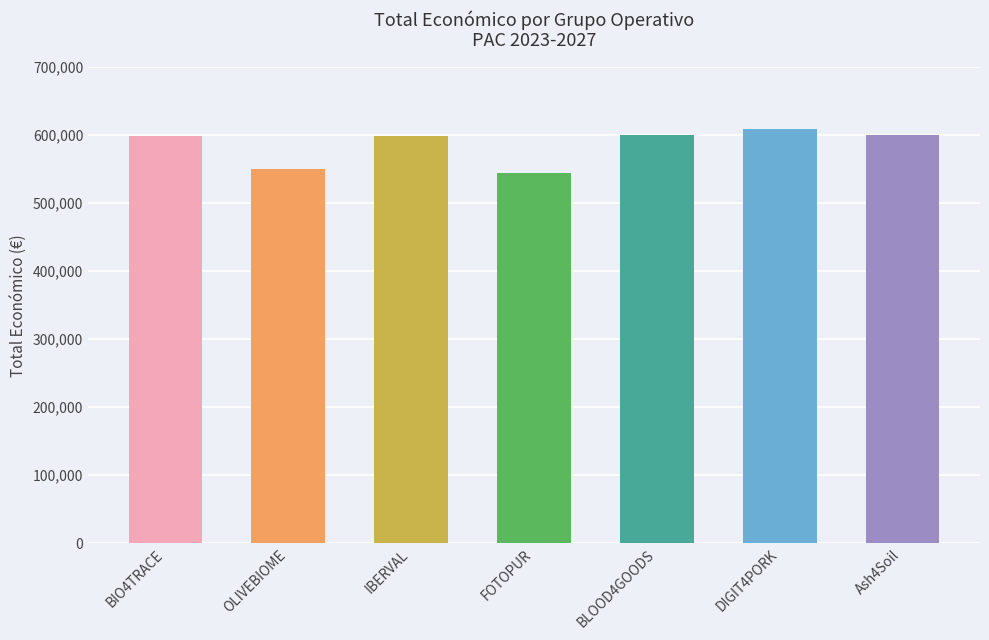

Are the bars grouped side by side (vs. stacked)?

No